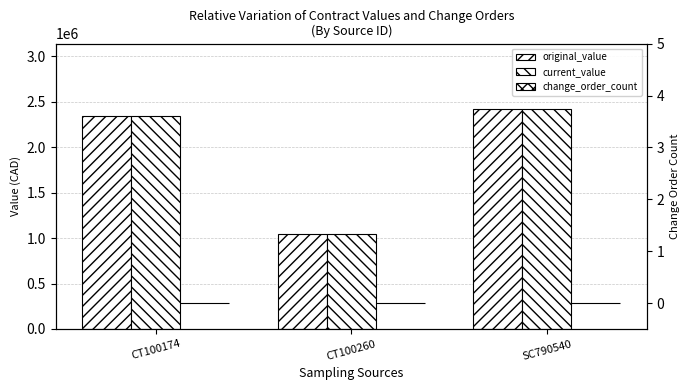

Which has a higher value, CT100174 or CT100260?

CT100174